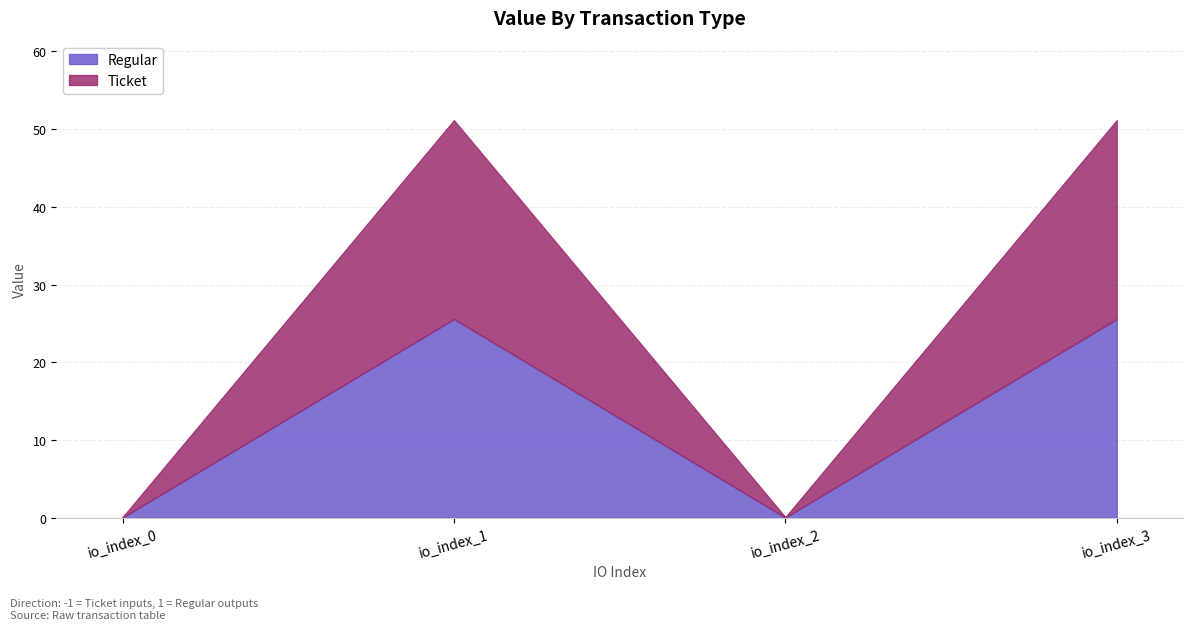

True or false: Ticket and Regular intersect in this chart.

False